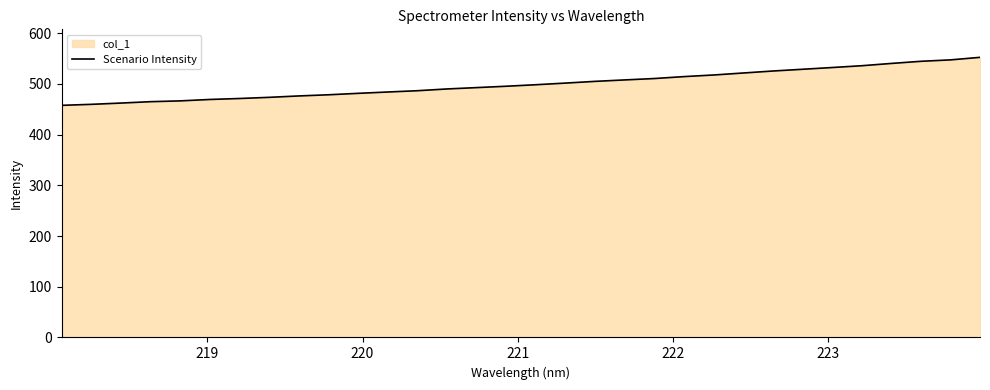

What is the smallest value displayed?

457.6